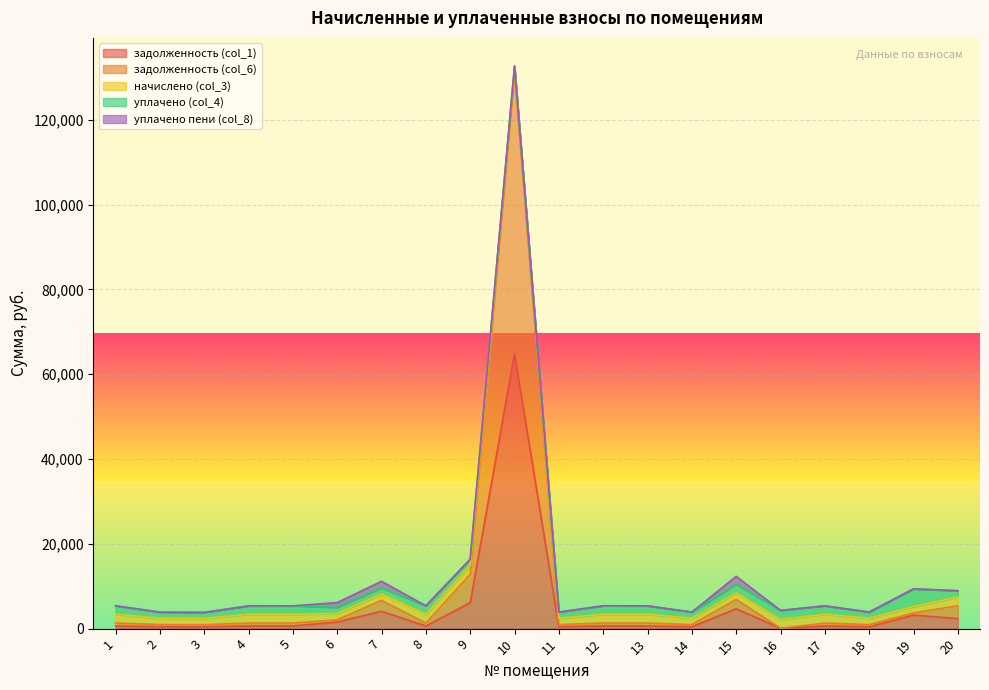

At how many categories does at least one series exceed 31567?

1